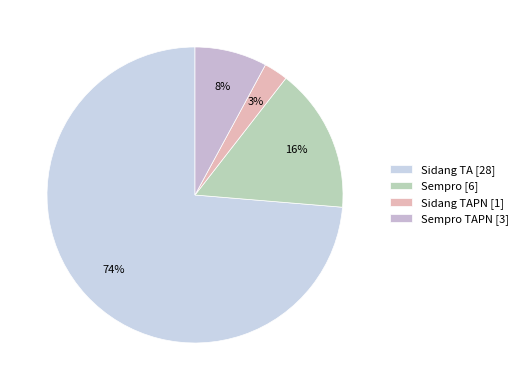

Rank the categories by value from lowest to highest.

Sidang TAPN [1], Sempro TAPN [3], Sempro [6], Sidang TA [28]